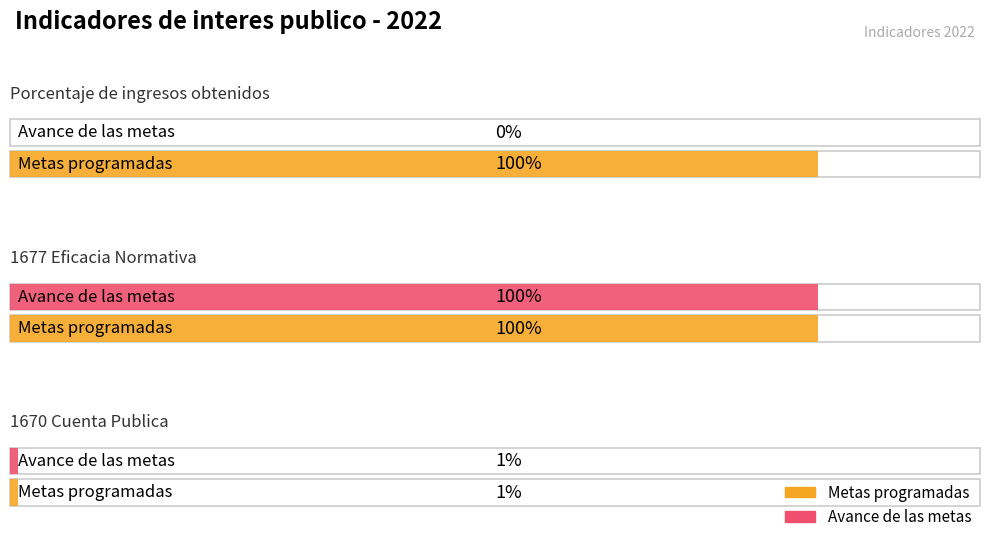

Rank the series by their maximum value, from highest to lowest.

Metas programadas, Avance de las metas